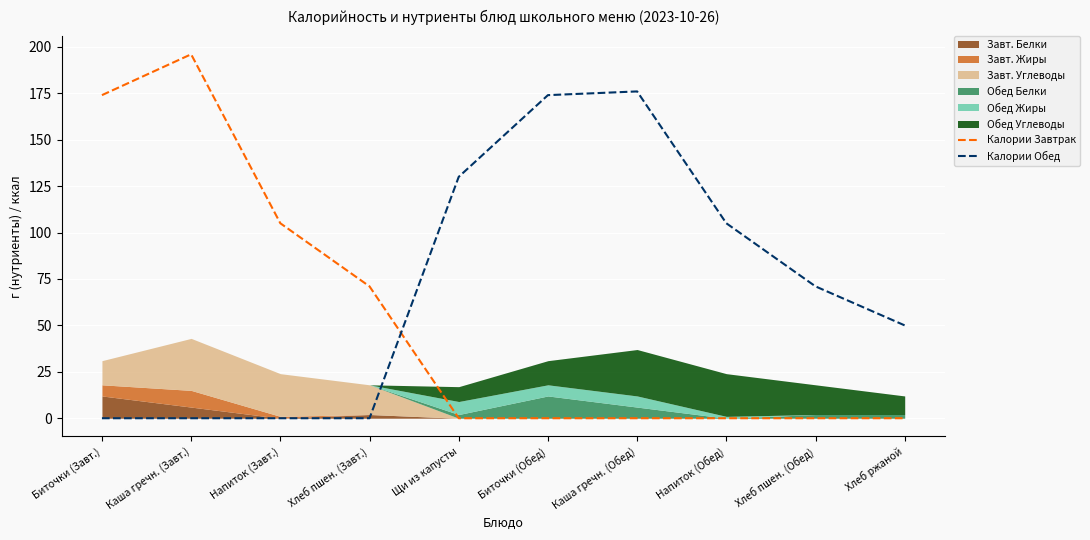

How many data points in Калории Обед are less than 71?

5